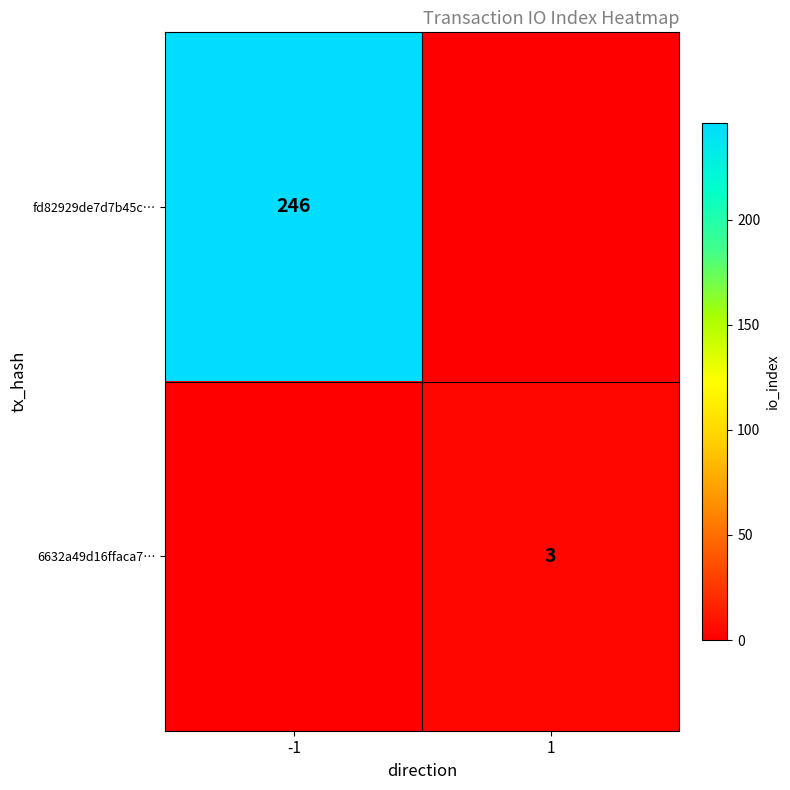

The value of 6632a49d16ffaca7… at 1 is 2. True or false?

False